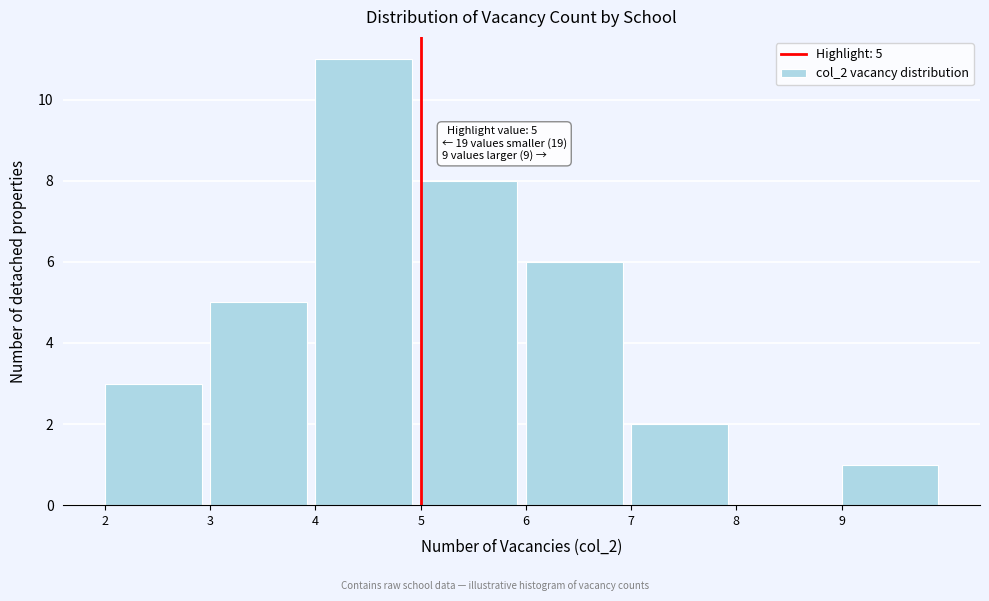

Which range on the x-axis has the tallest bar?

4 to 5